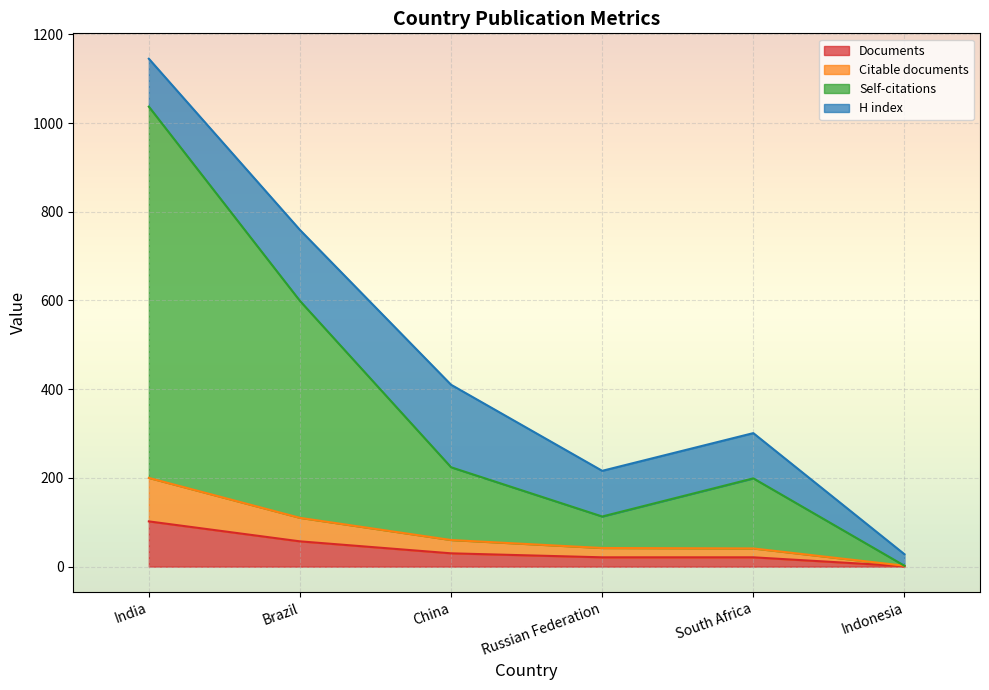

What is the maximum value for Documents?

102